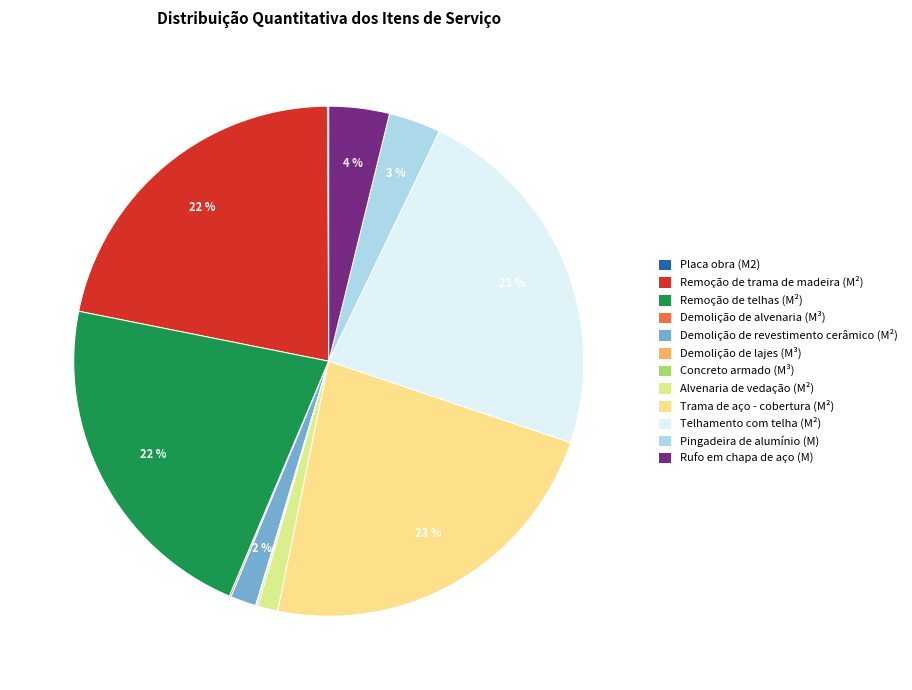

Which category has the biggest portion of the pie?

Trama de aço - cobertura (M²)